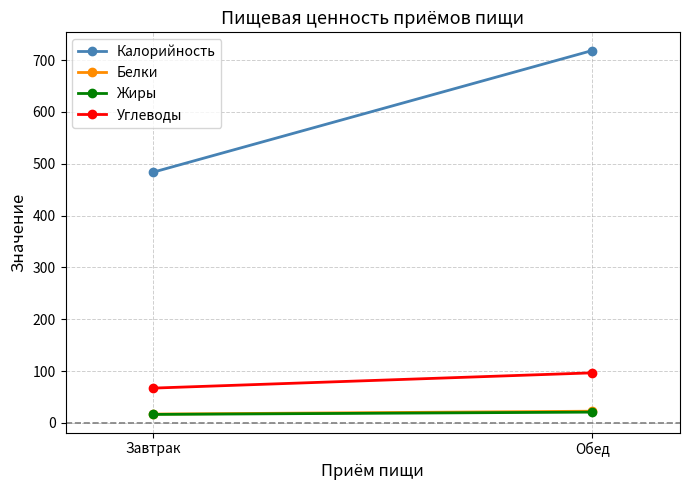

What is the smallest value displayed?

16.4